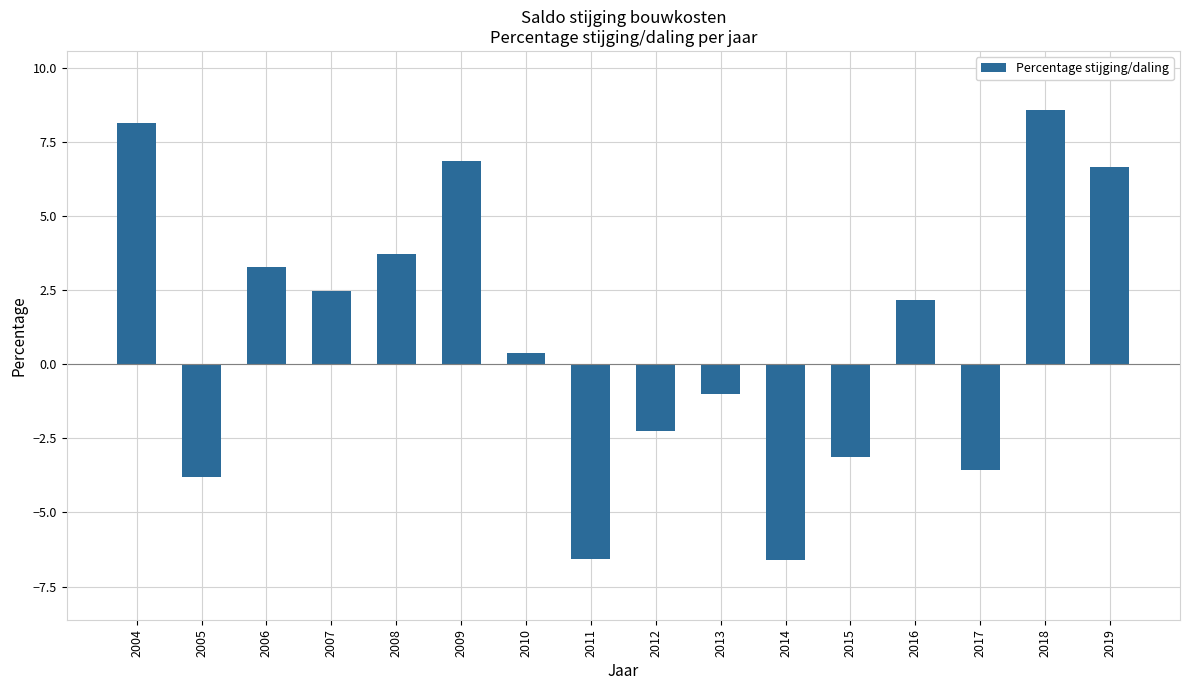

What is the difference between the maximum and minimum values?

15.2